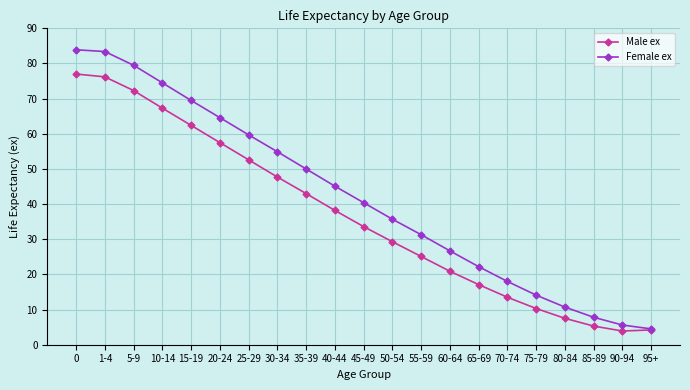

Where is Male ex nearest to the value 40?

40-44